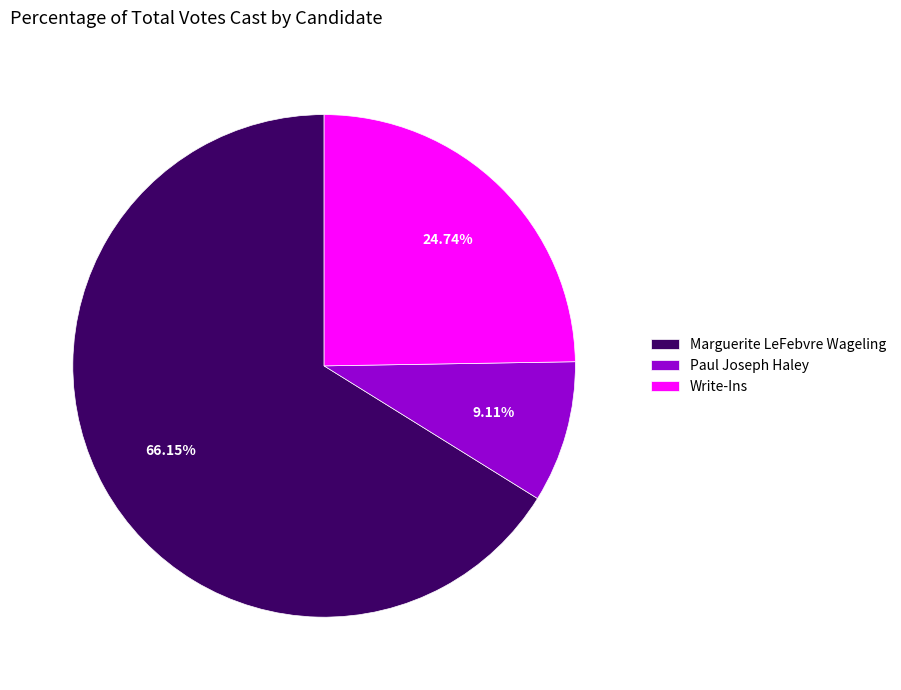

Rank the categories by value from lowest to highest.

Paul Joseph Haley, Write-Ins, Marguerite LeFebvre Wageling